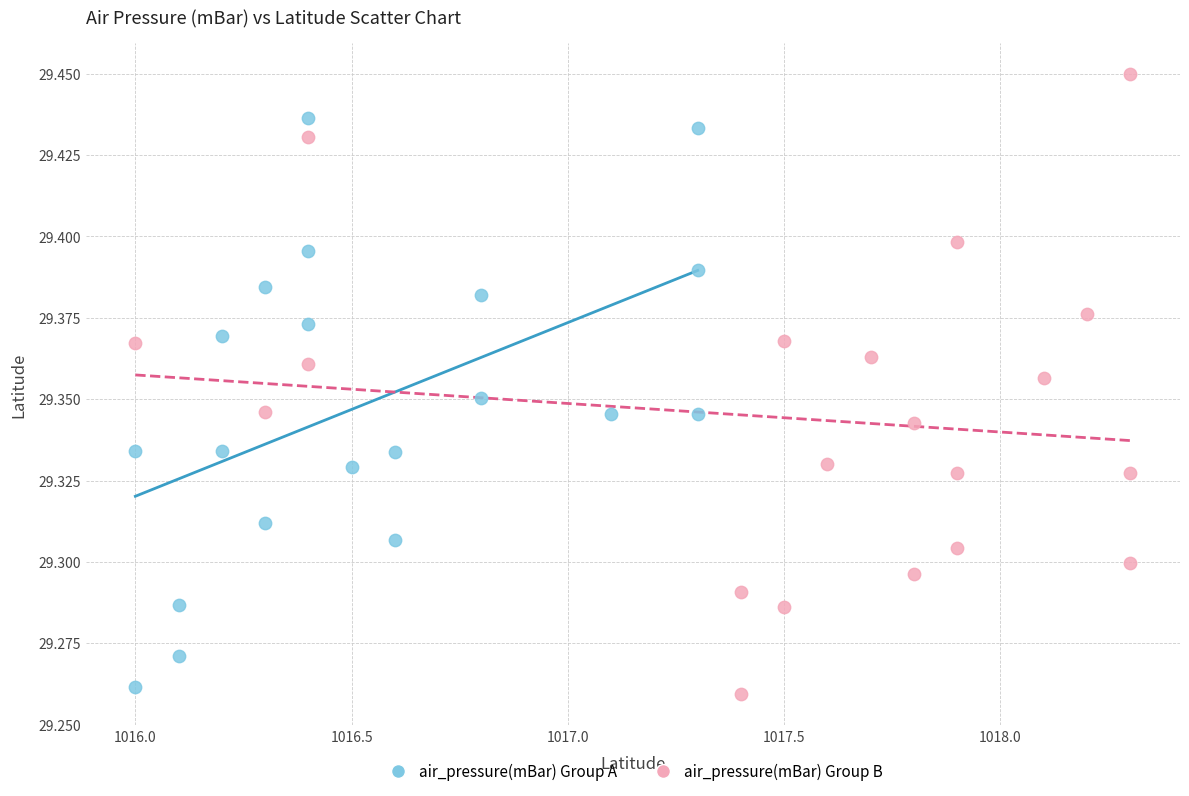

Which series has the largest Y range (max minus min)?

air_pressure(mBar) Group B